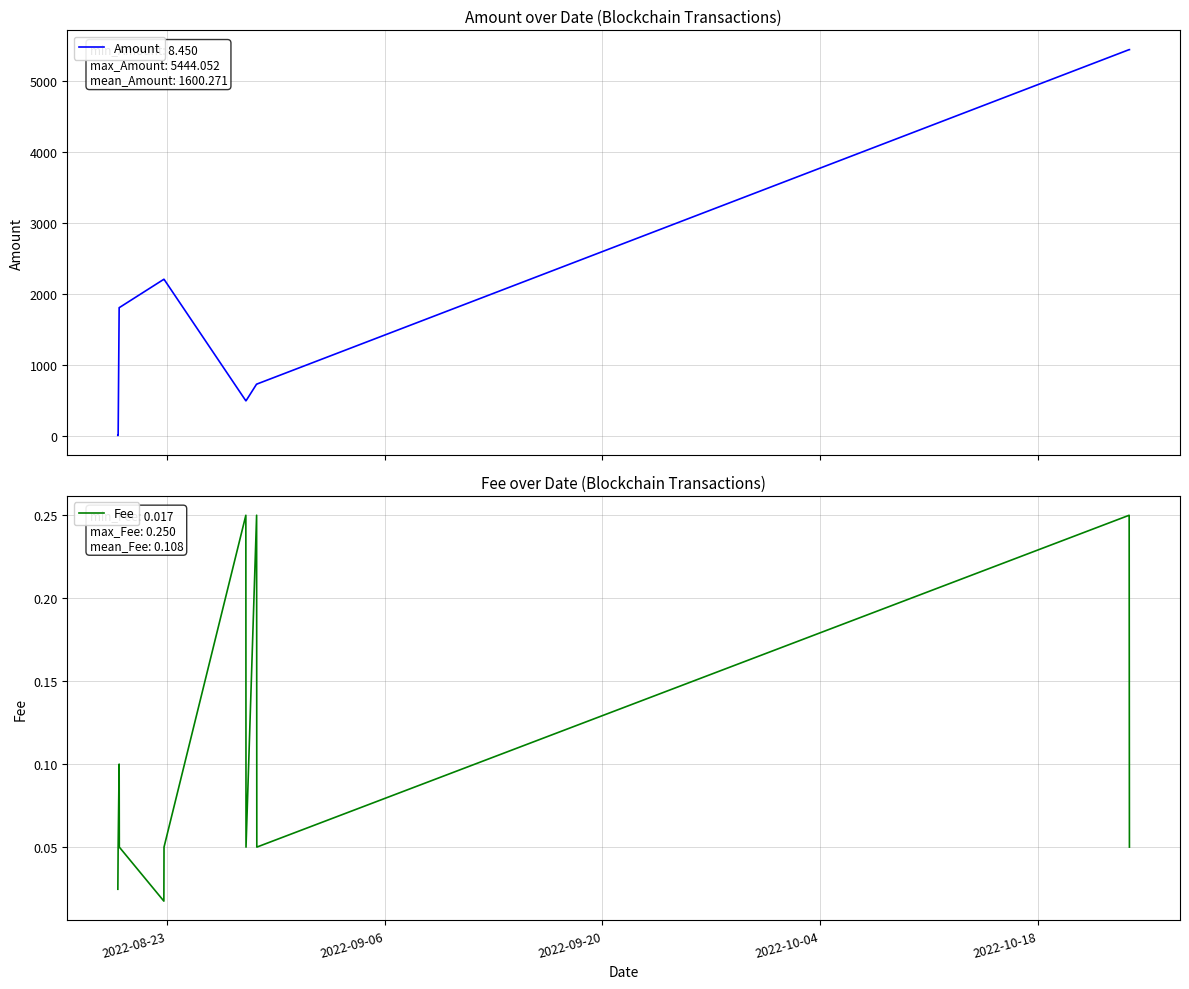

What is the difference between the maximum and second lowest values in the Amount series?

5434.6